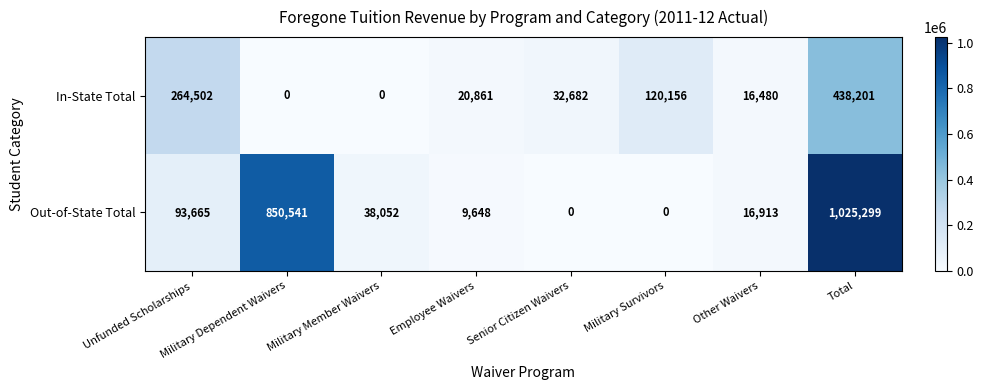

Where does the Out-of-State Total series first go above 38052?

Unfunded Scholarships